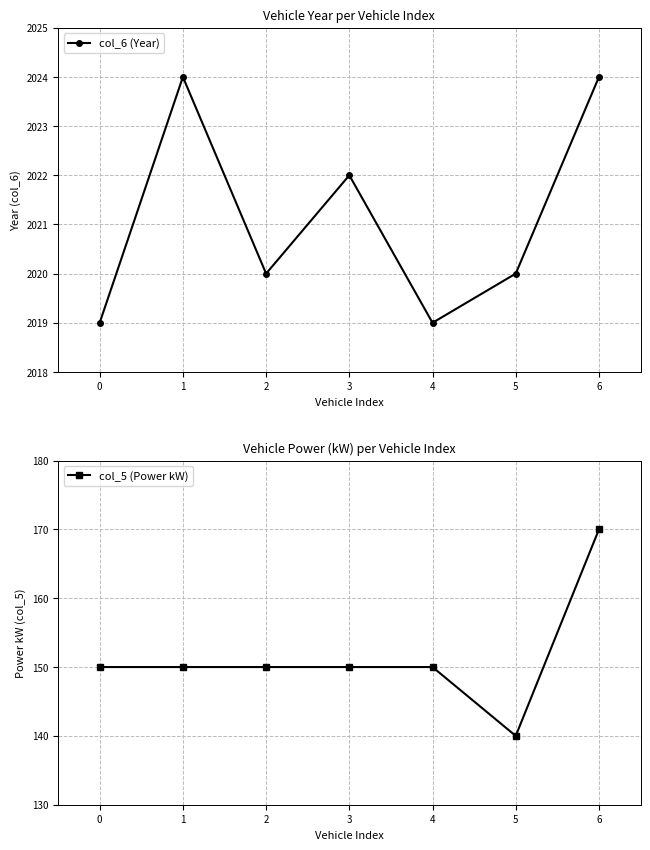

List the labels in order of col_5 (Power kW) value, smallest first.

5, 0, 1, 2, 3, 4, 6